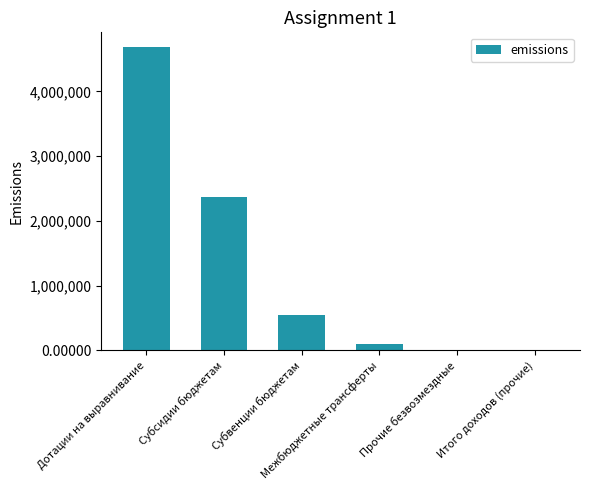

What is the average value?

1280321.1